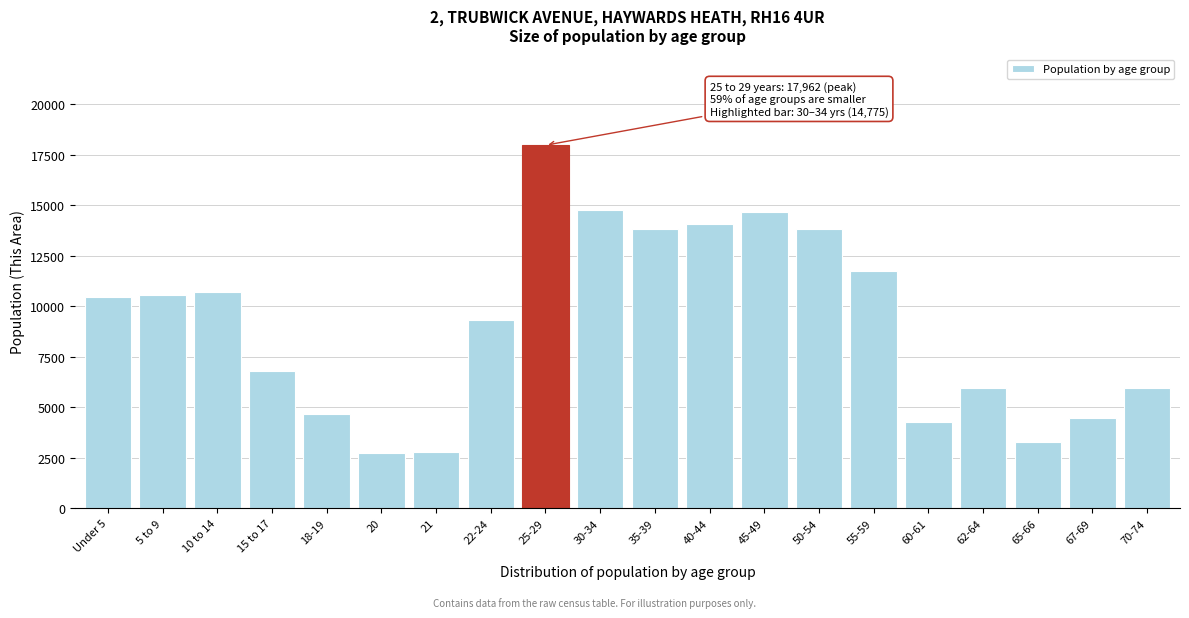

Which has a higher value, 20 or 35-39?

35-39